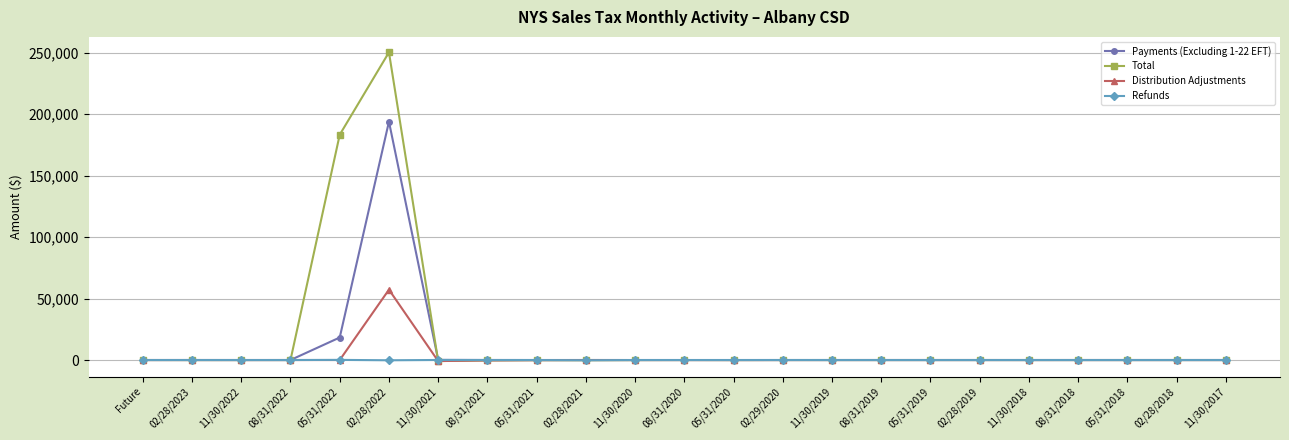

What is the spread (max minus min) of values at 02/29/2020?

36.3